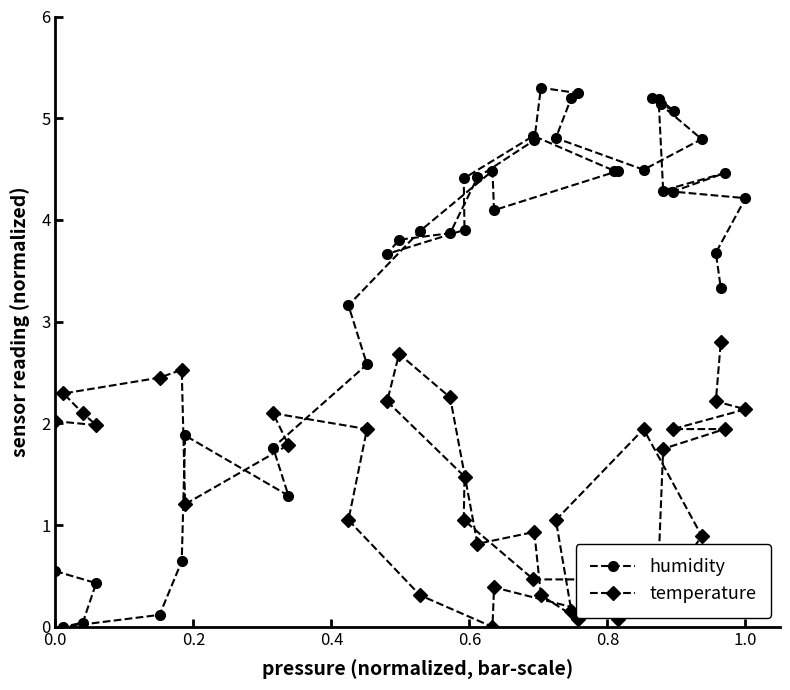

What are all the series names shown in the legend?

humidity, temperature